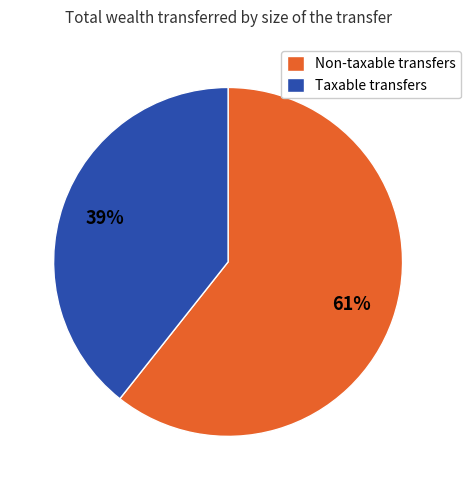

True or false: Taxable transfers accounts for 39% of the total.

True